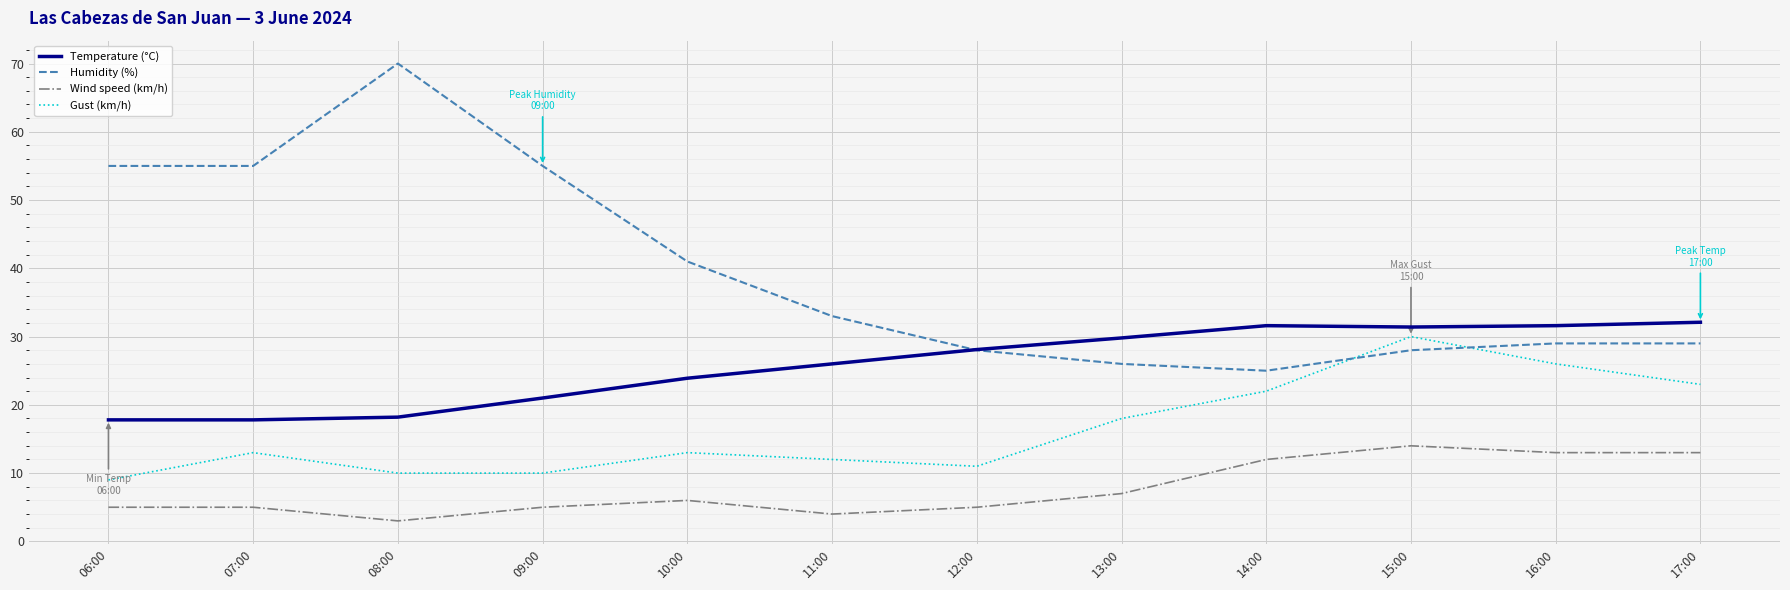

Which series has the widest spread of values?

Humidity (%)